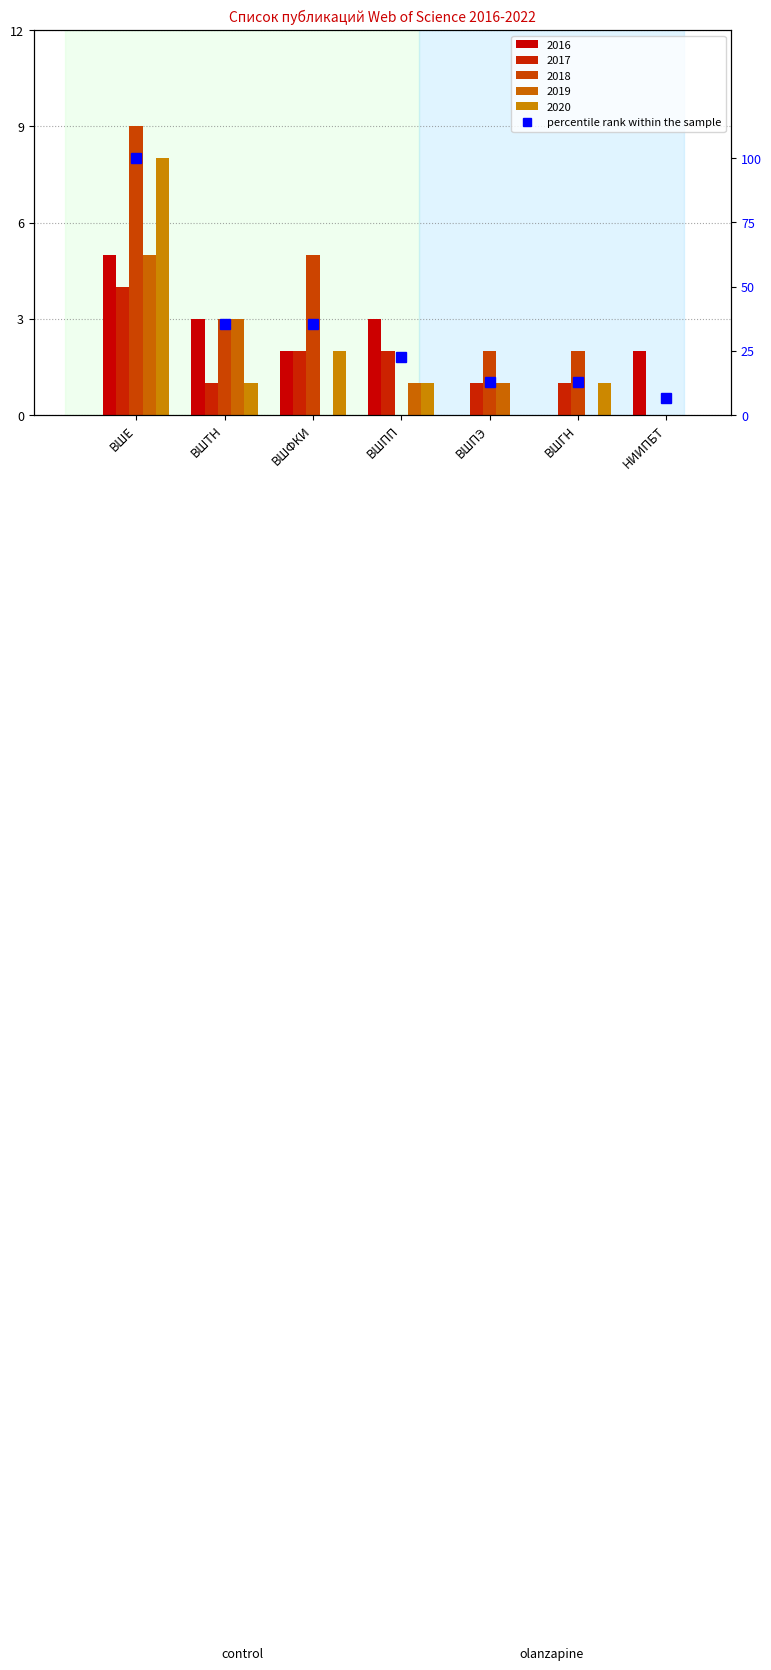

What is the label of the 2nd bar from the left?

ВШТН